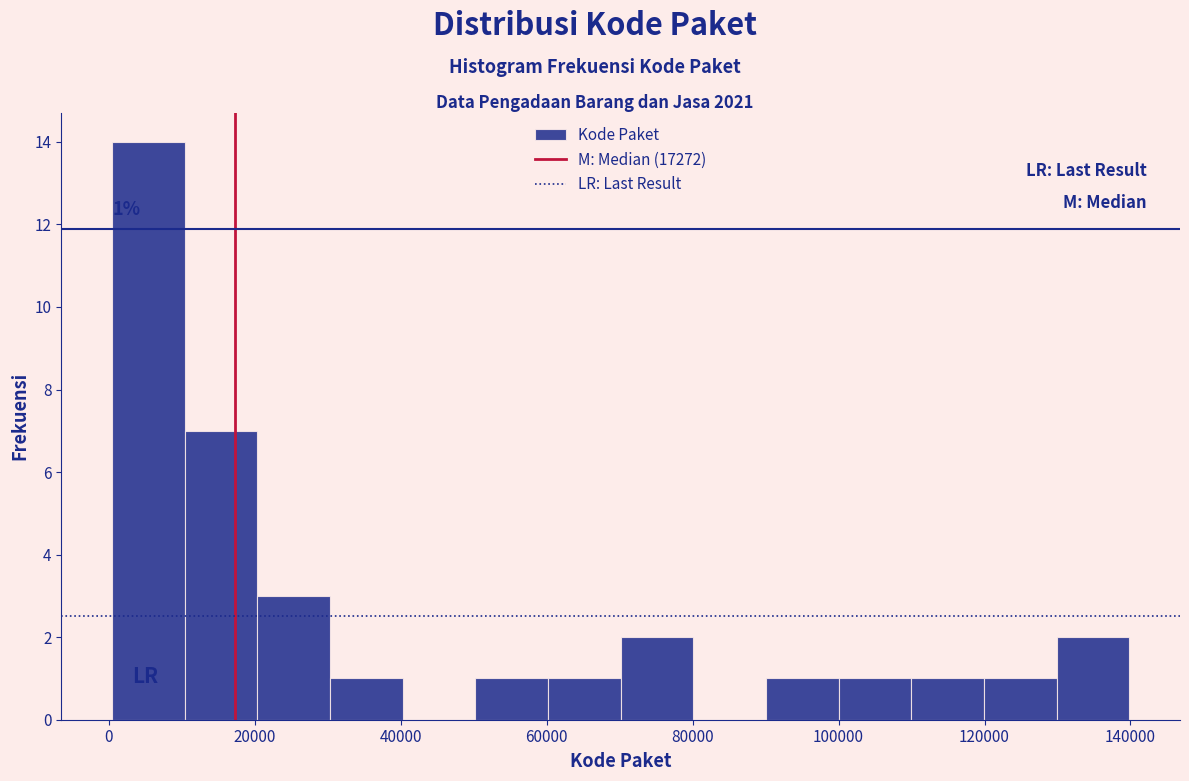

Over which range of the x-axis is the bar tallest?

0 to 10000